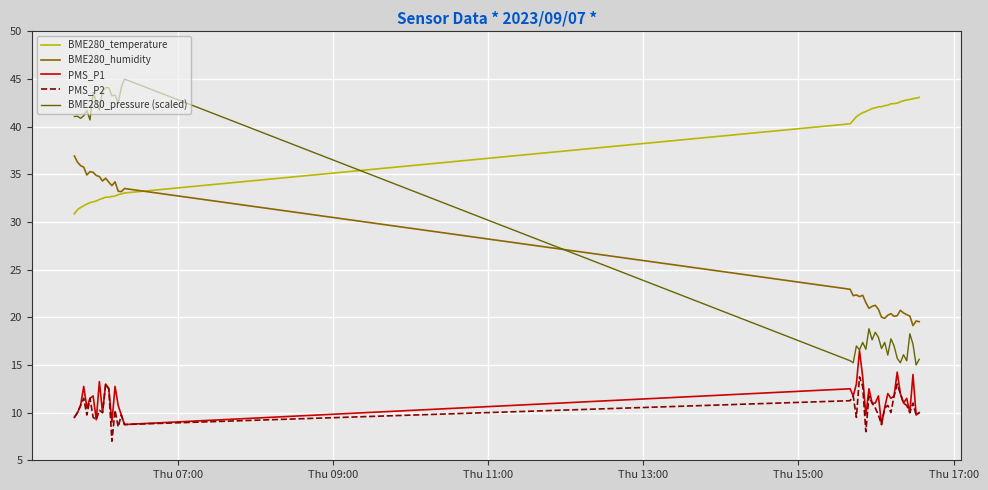

What is the sum of all PMS_P2 values?

421.0